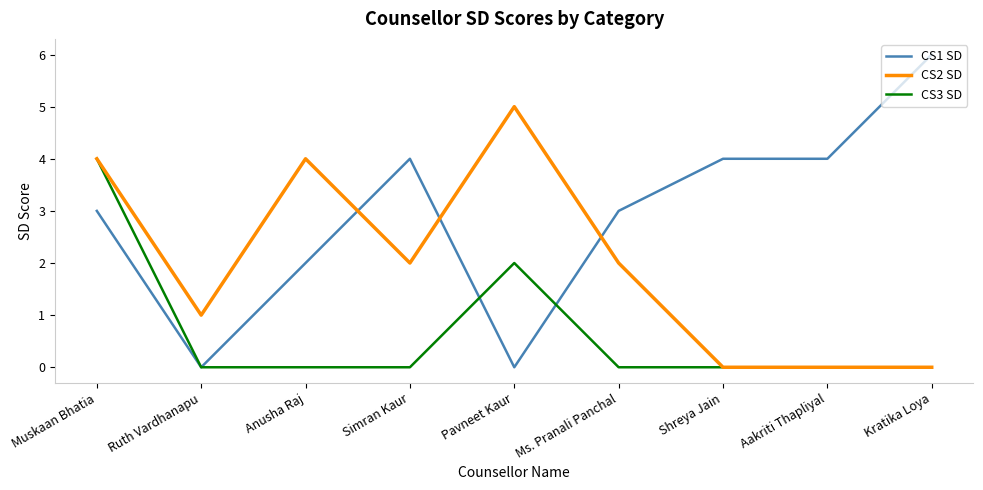

Rank the series at Ms. Pranali Panchal from highest to lowest value.

CS1 SD, CS2 SD, CS3 SD